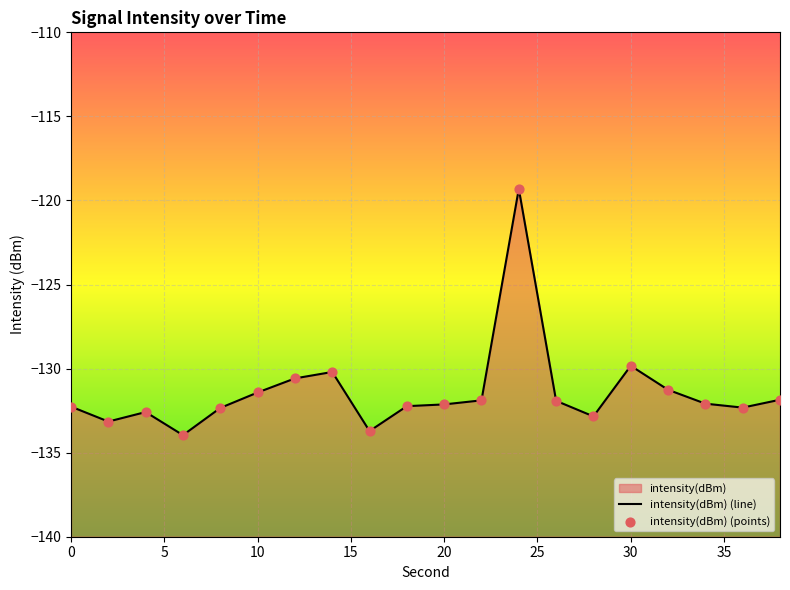

Which series contains the lowest Y value?

intensity(dBm) (line)